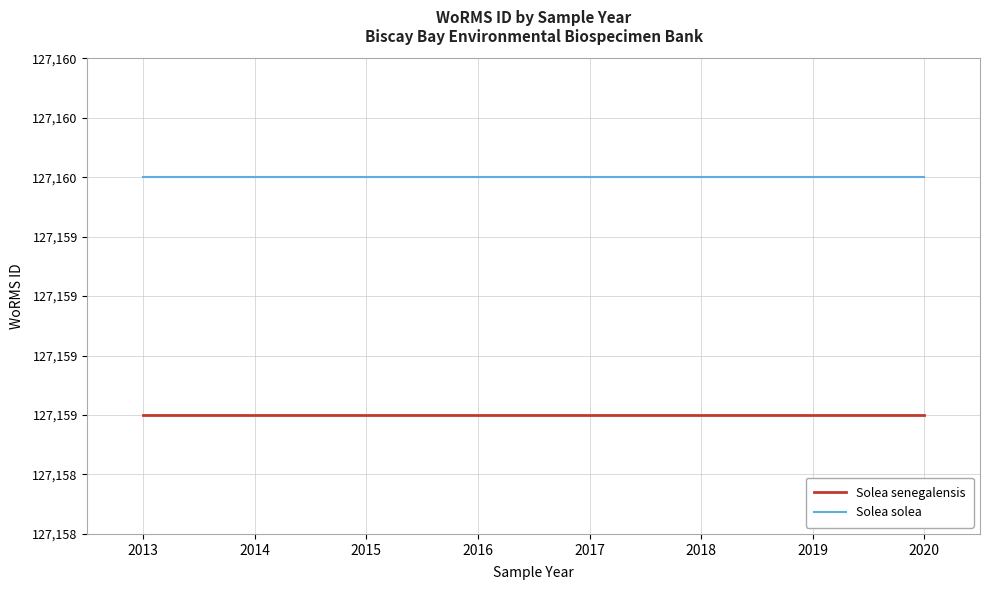

Which series has the widest spread of values?

Solea senegalensis